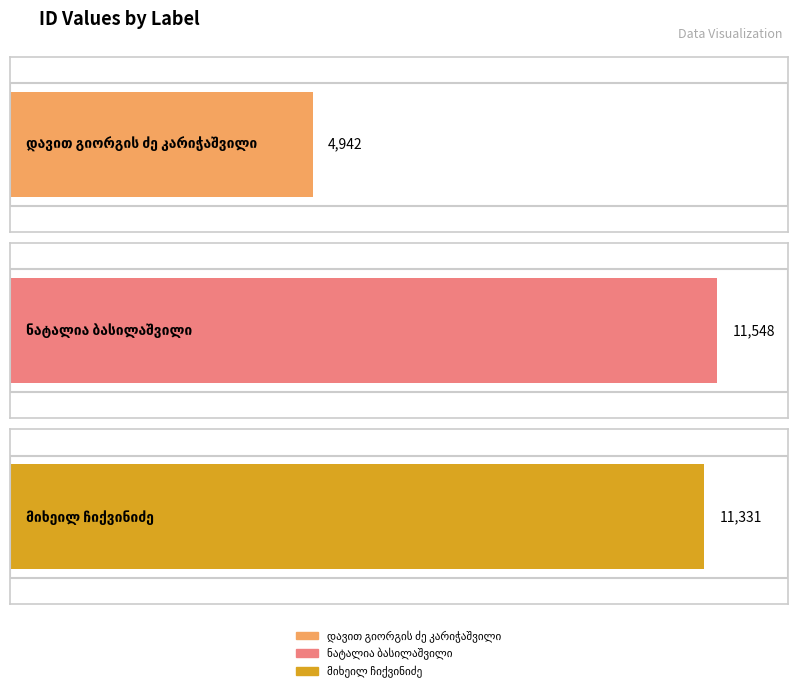

What is the sum of the values at დავით გიორგის ძე კარიჭაშვილი and მიხეილ ჩიქვინიძე?

16273